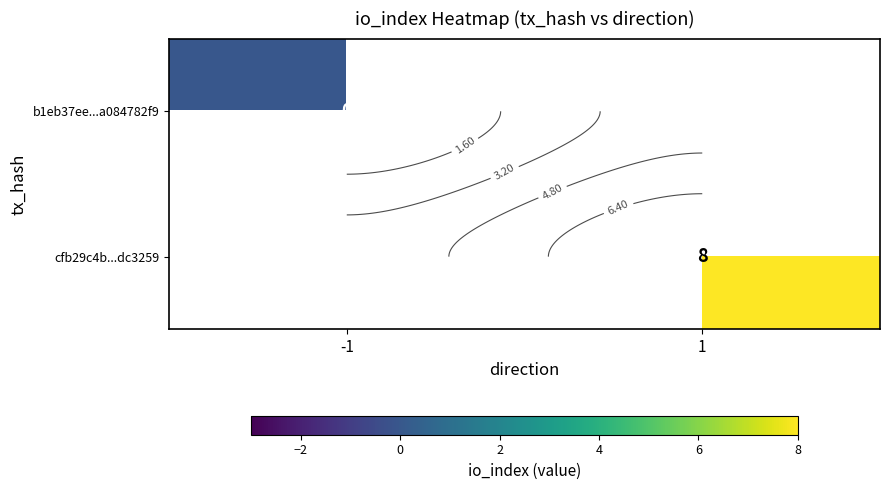

List the series in order of their overall mean, lowest first.

b1eb37ee...a084782f9, cfb29c4b...dc3259